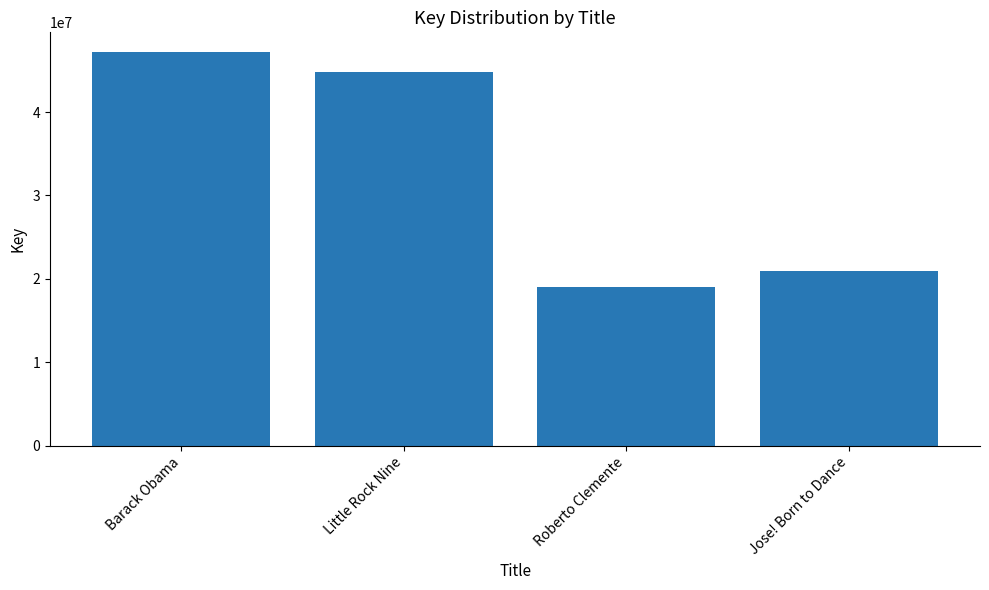

How many distinct data groups are displayed?

1